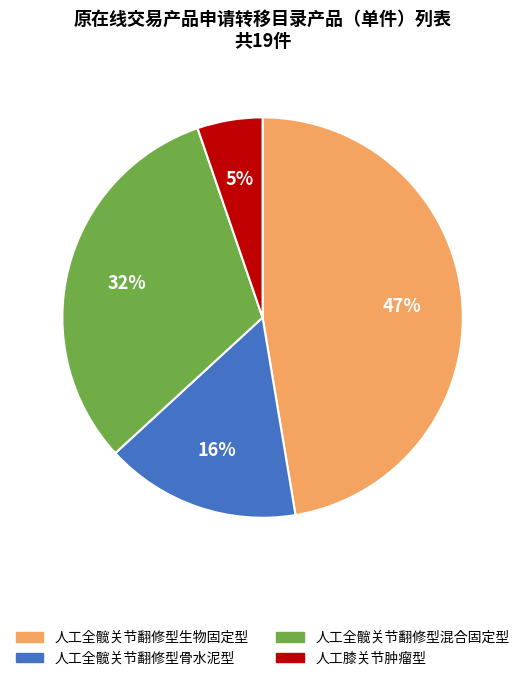

To the nearest percent, what percentage of the pie is 人工全髋关节翻修型生物固定型?

47%